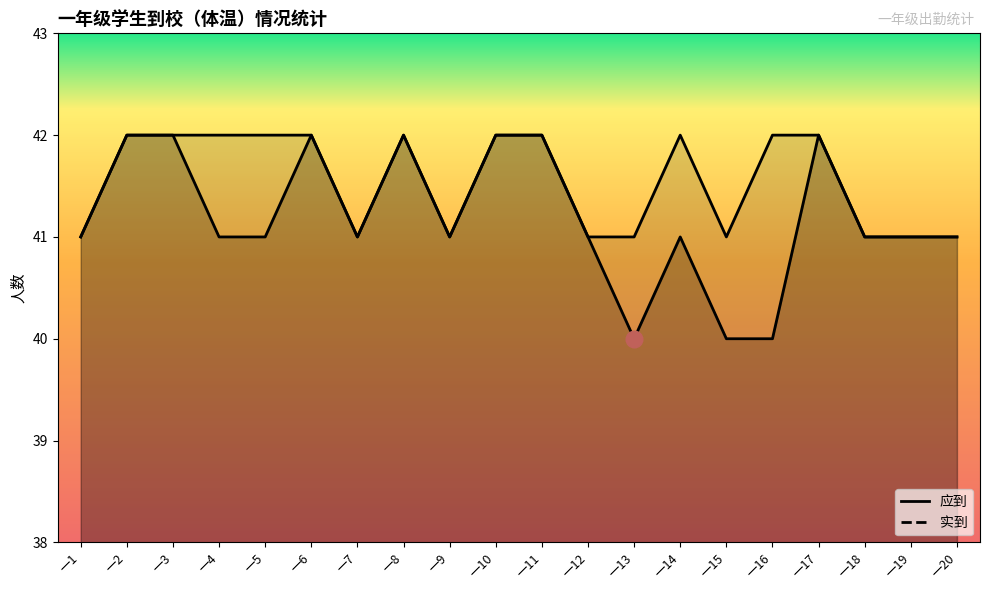

Rank the series by their maximum value, from highest to lowest.

应到_line, 实到_line